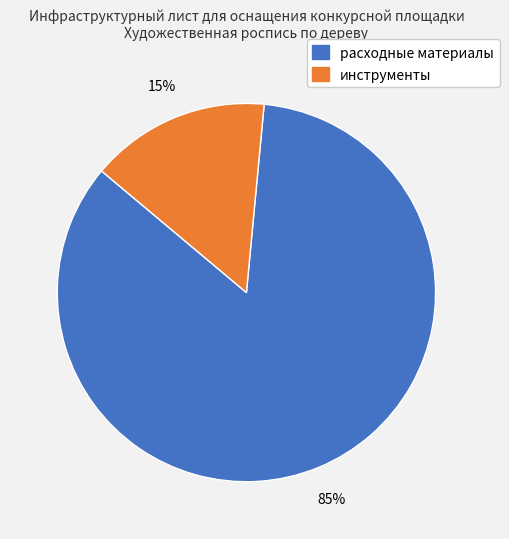

Is there any slice that represents more than half of the pie?

Yes